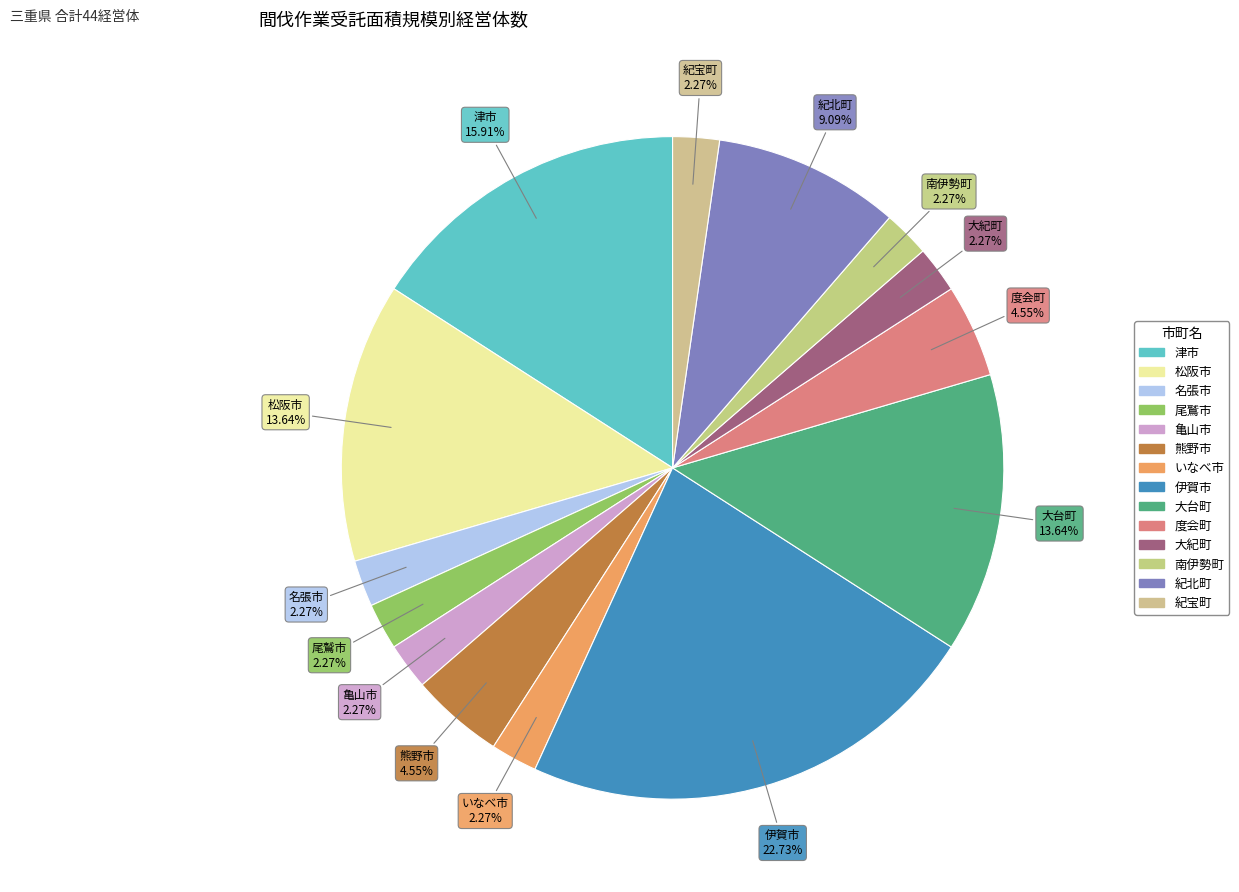

Is there a majority slice in this chart?

No